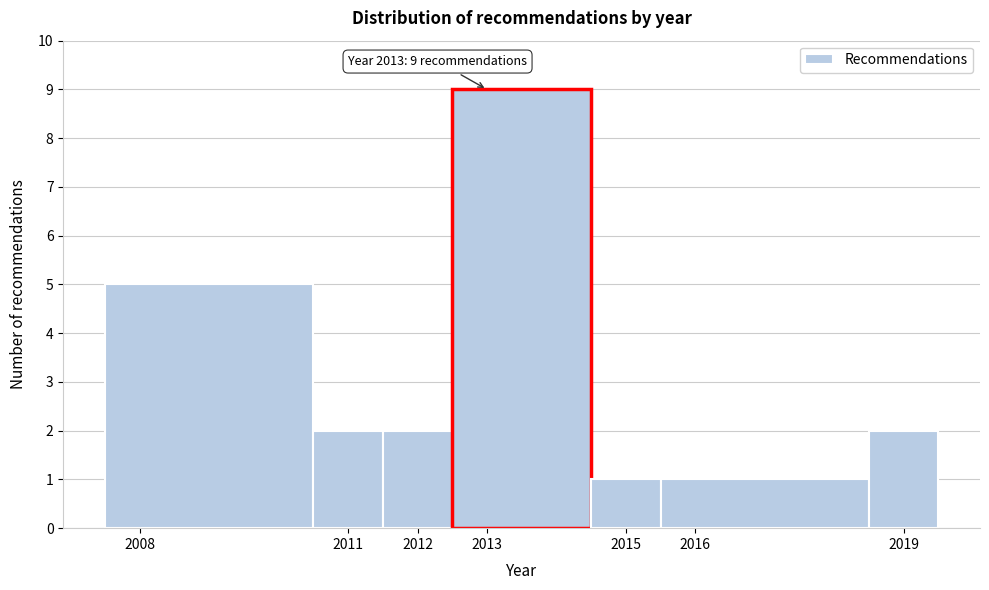

Over which range of the x-axis is the bar tallest?

2012.5 to 2014.5